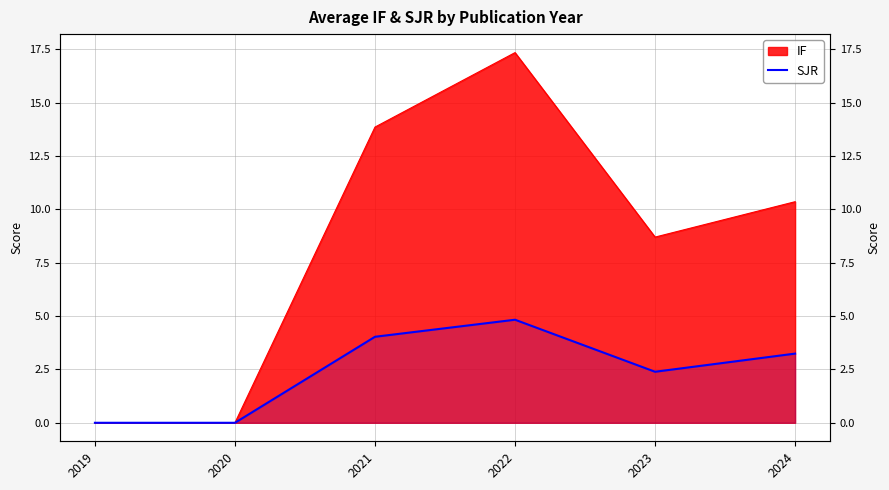

Where is the first local maximum?

2022